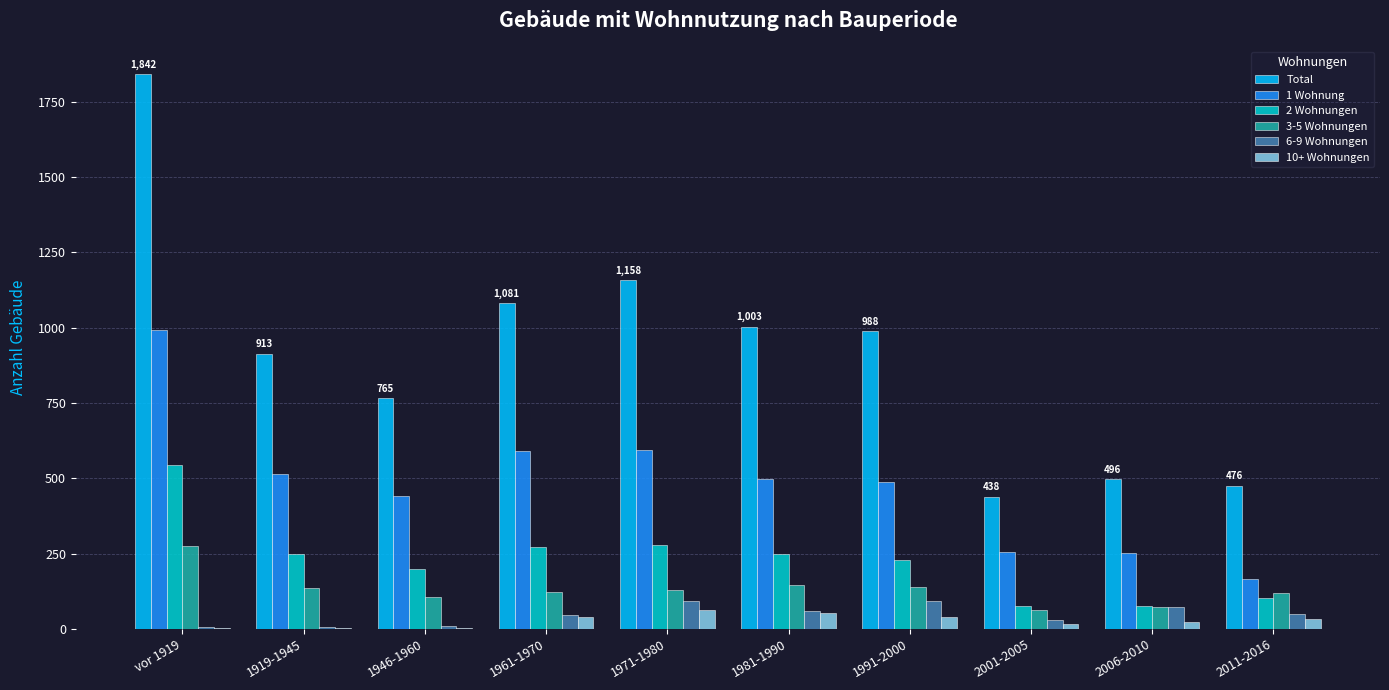

Which series has the largest total across all categories?

Total